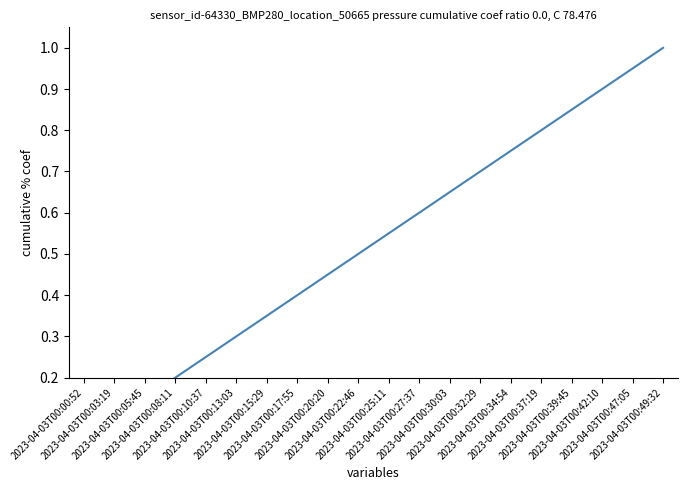

What is the difference between the maximum and minimum values?

0.9